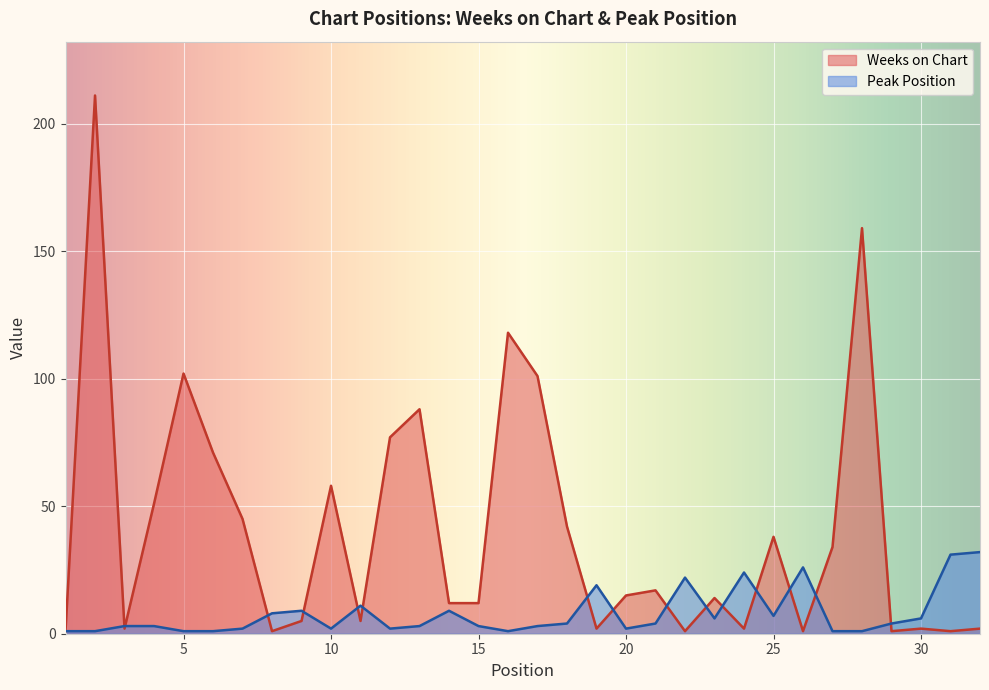

How many lines are shown in the chart?

2